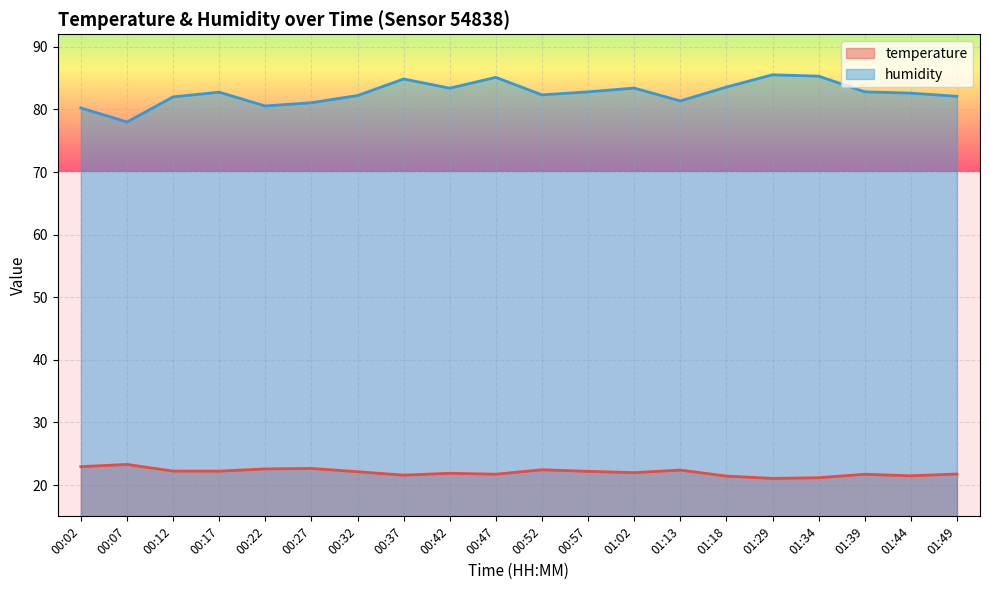

Is the value of humidity at 00:12 greater than the value of temperature at 00:17?

Yes